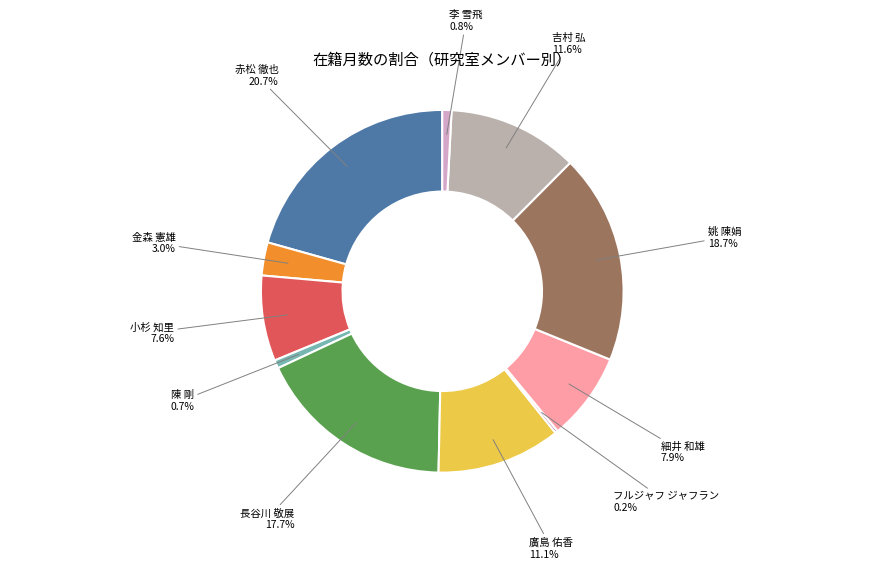

To the nearest percent, what is the average slice percentage?

9%